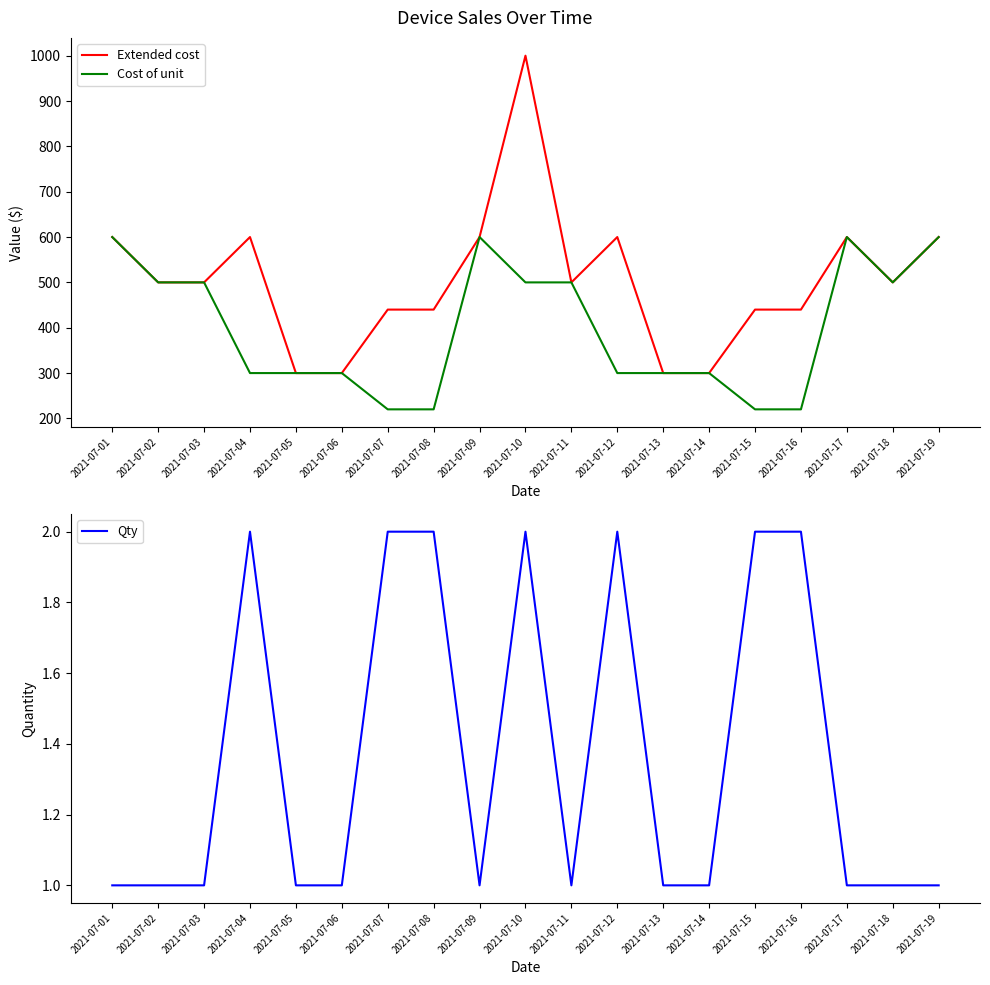

Which has a higher value, 2021-07-15 or 2021-07-19?

2021-07-19